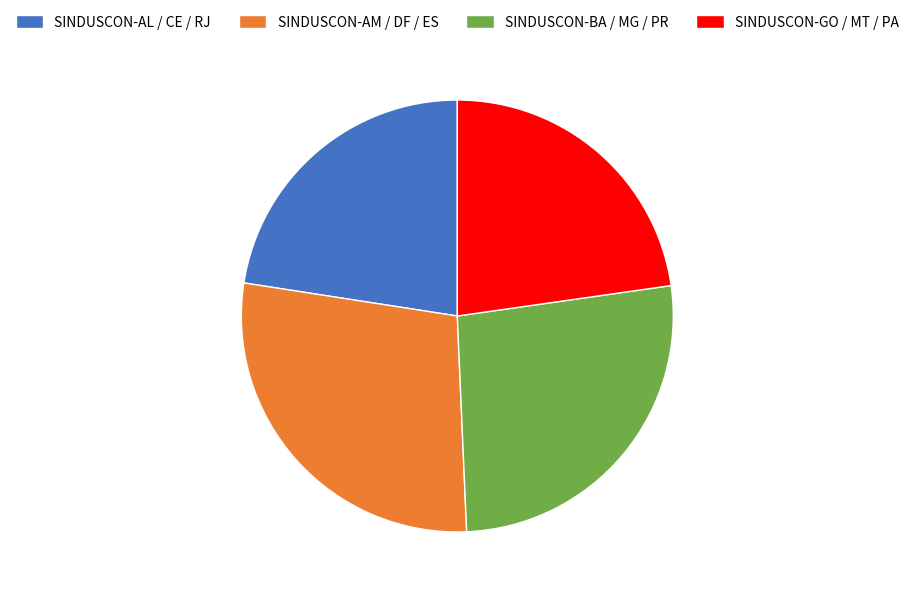

What is the largest slice in the pie chart?

SINDUSCON-AM / DF / ES